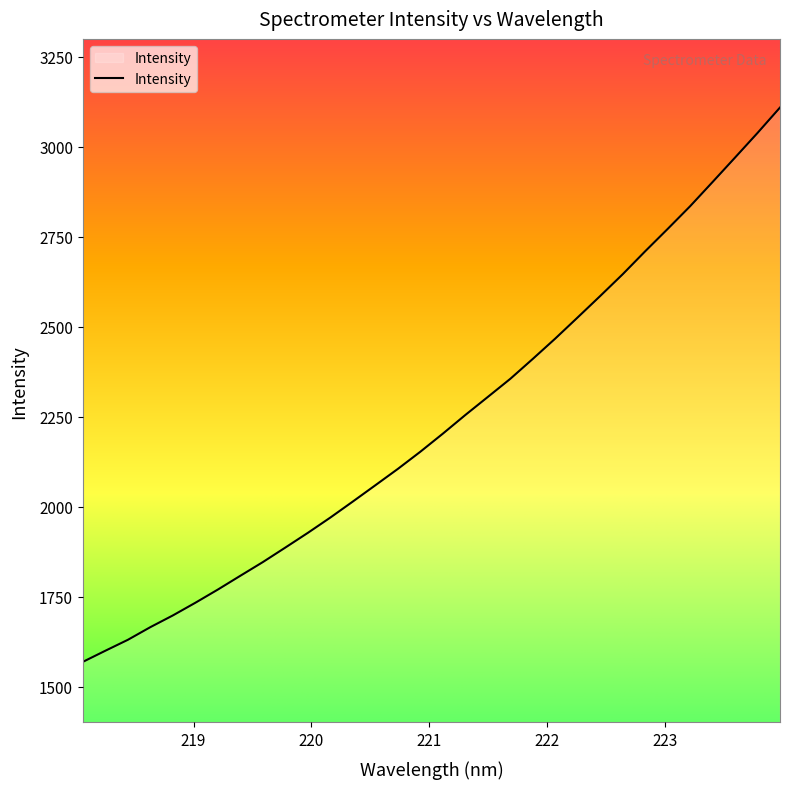

What is the greatest value displayed?

3109.2